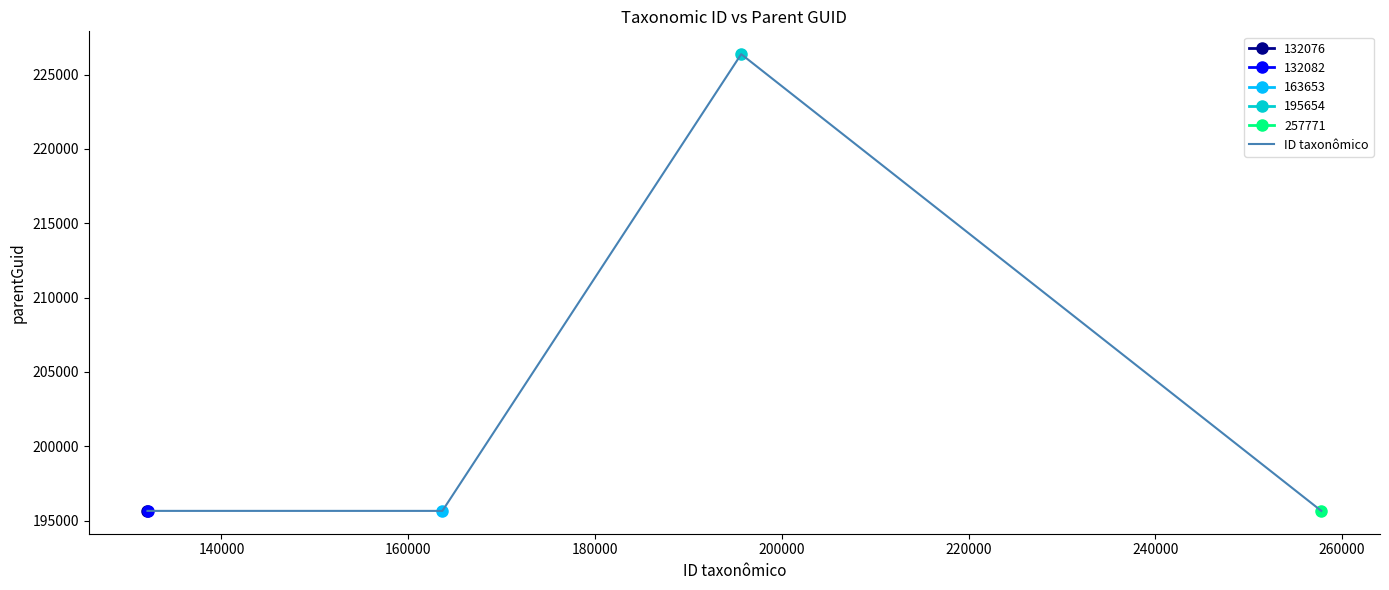

What is the value of the 3rd point from the left?

195654